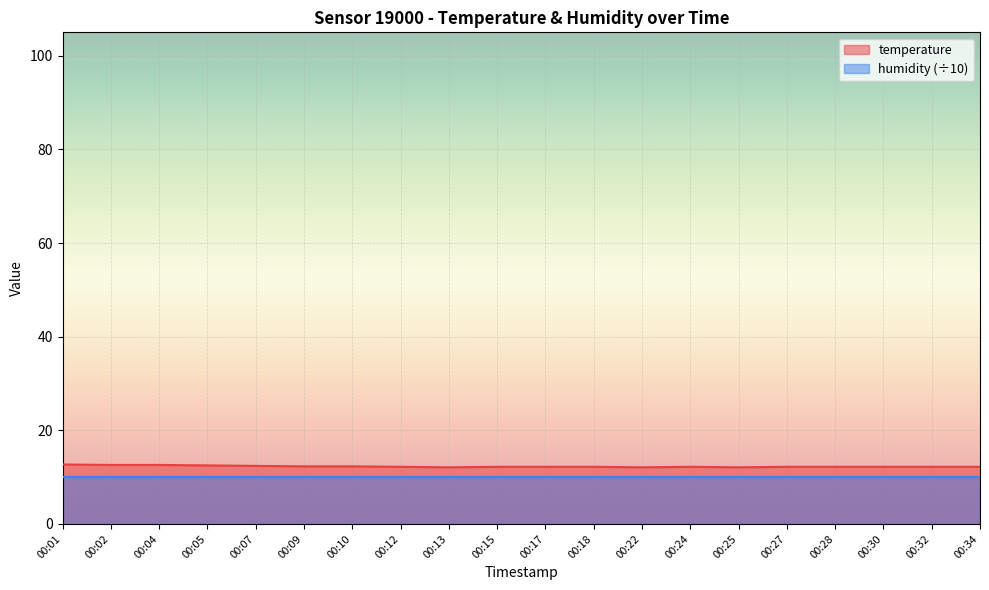

How many interior local peaks (higher than both neighbors) does the data have?

1